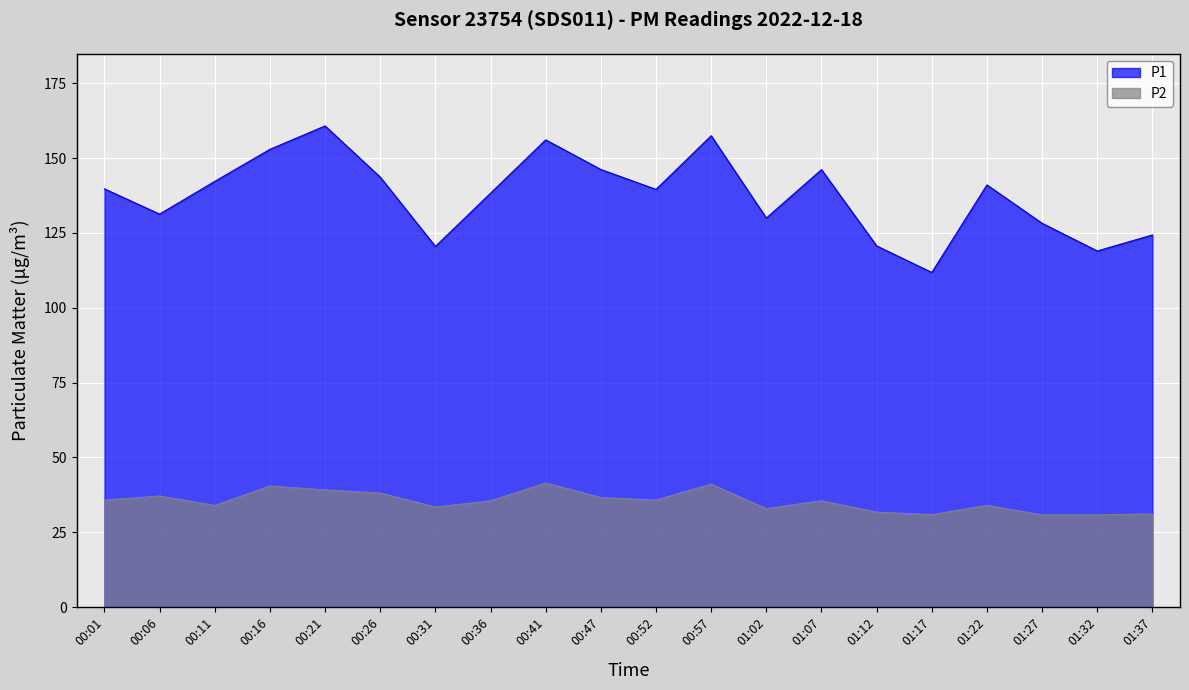

Does the chart display data point markers on the line(s)?

No